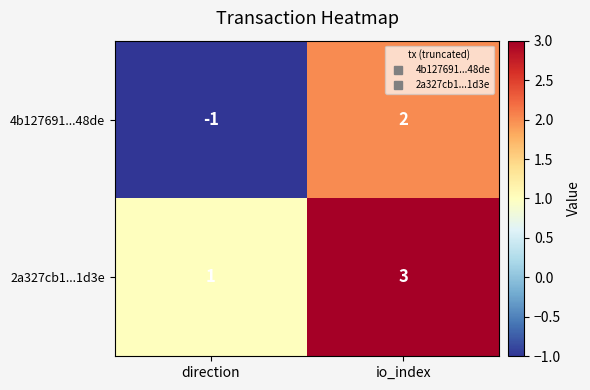

The 4b127691...48de series shows 2 at io_index. True or false?

True